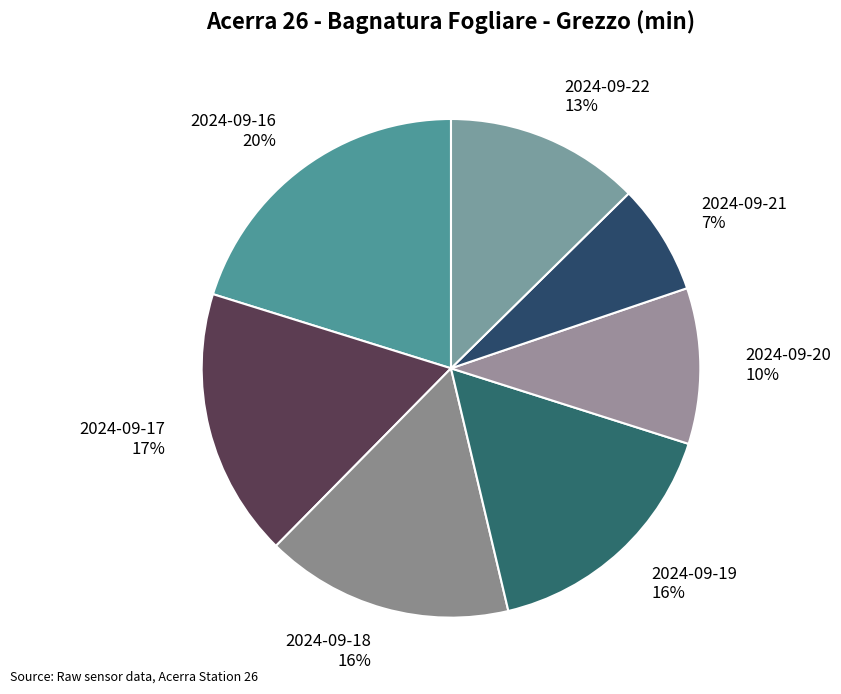

To the nearest percent, what percentage of the pie is 2024-09-17?

17%